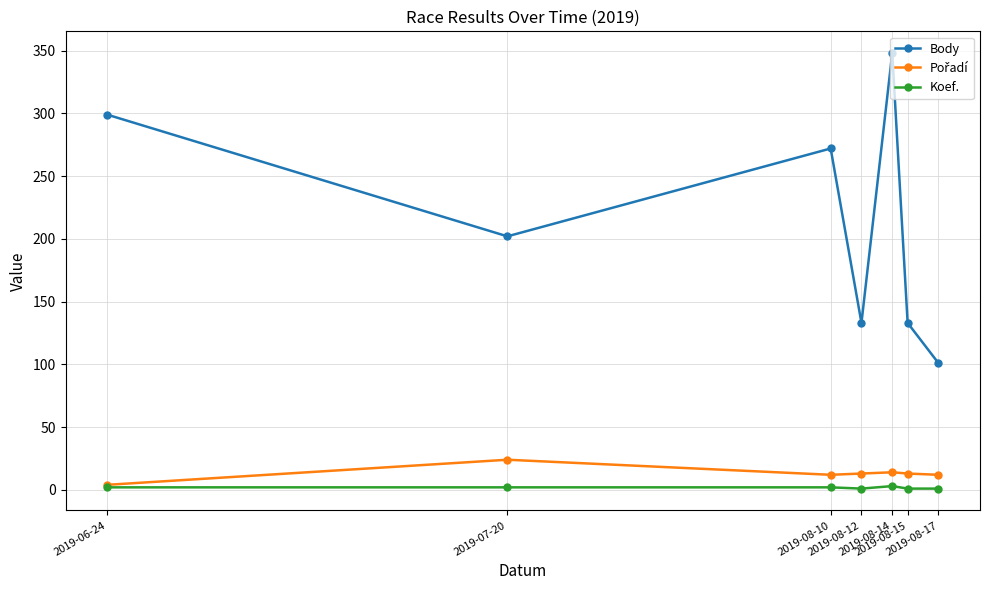

Which series has the largest total across all categories?

Body